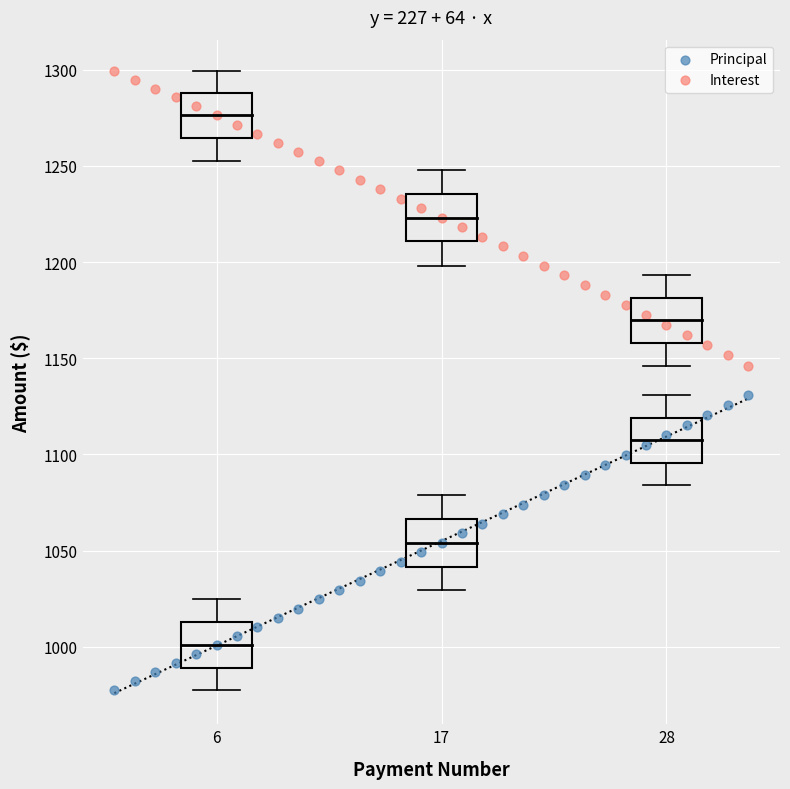

What is the X range (max minus min) for the scatter plot?

31.0